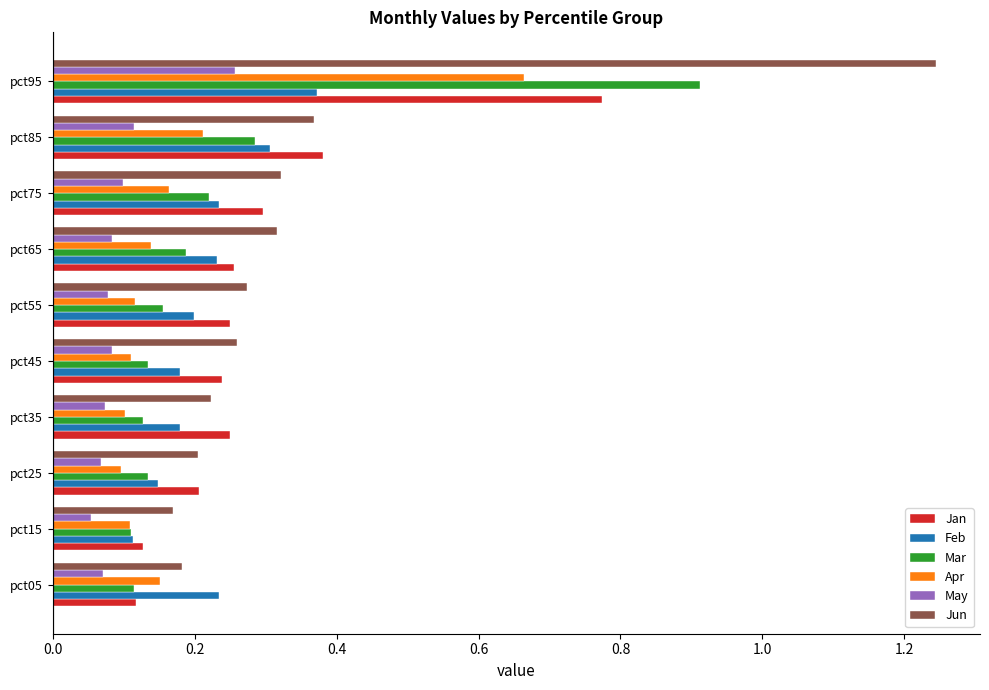

List the series in order of their peak value, highest first.

Jun, Mar, Jan, Apr, Feb, May